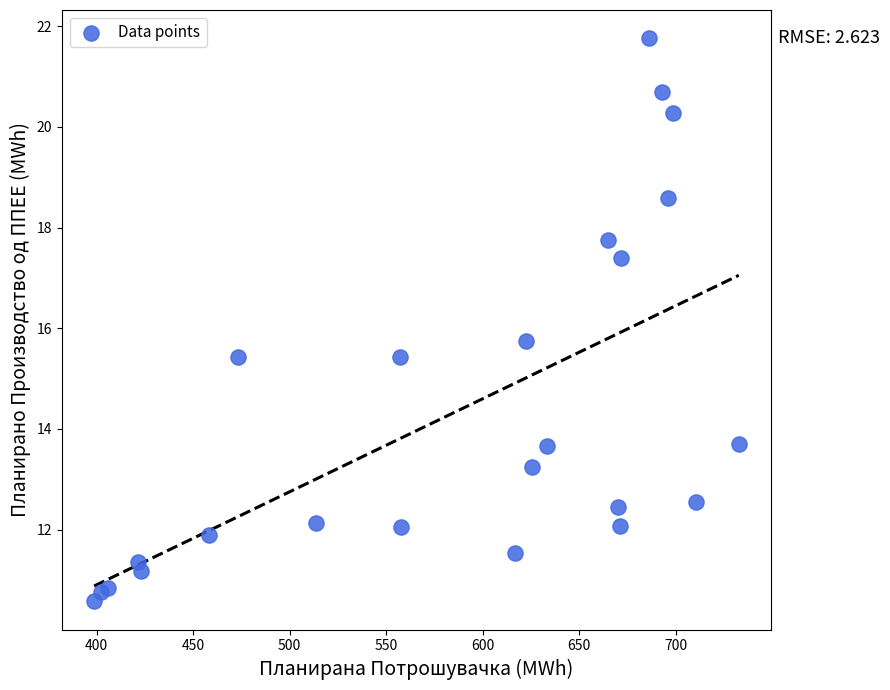

What Y value in the scatter plot is closest to 16?

15.7